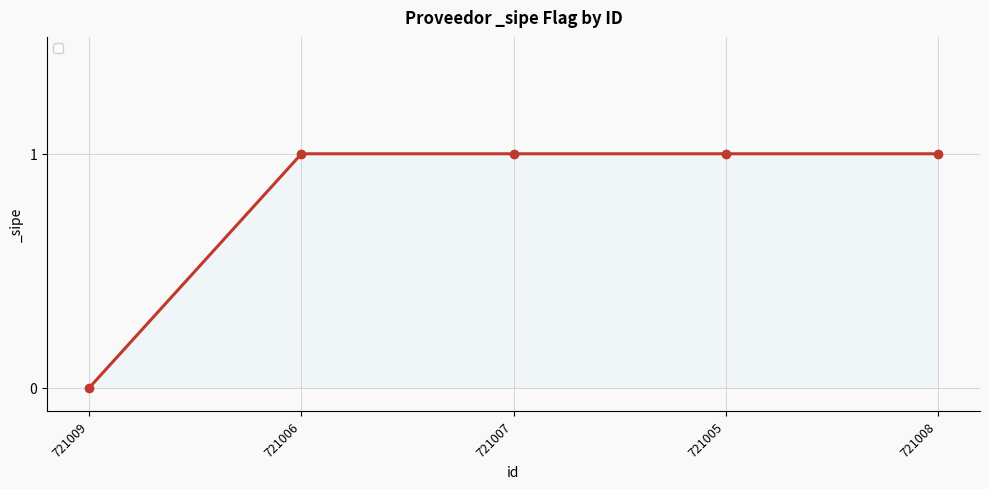

What is the ratio of the value at 721008 to the value at 721007?

1.0